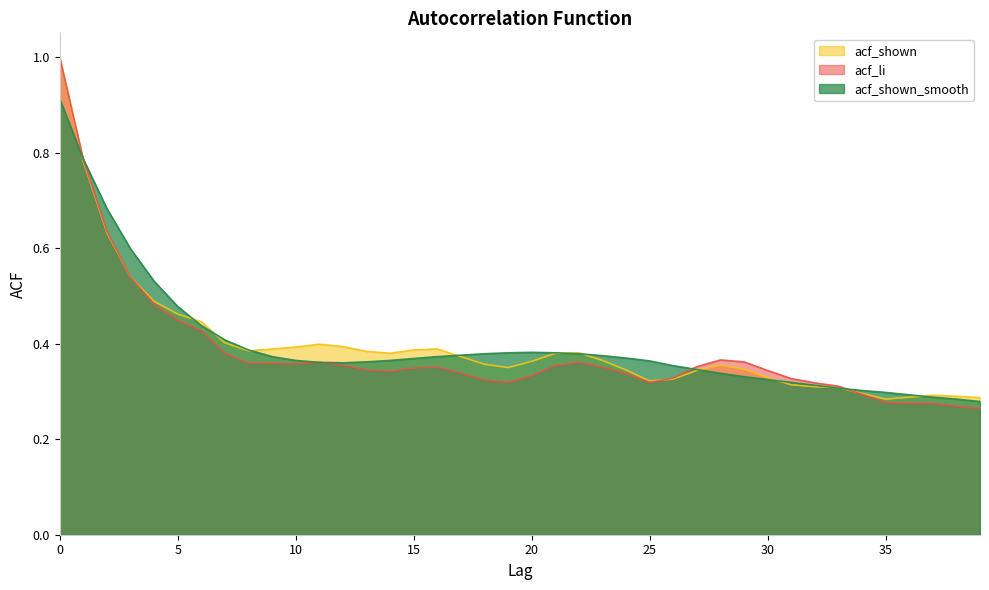

How many acf_li values are between 0 and 1?

40